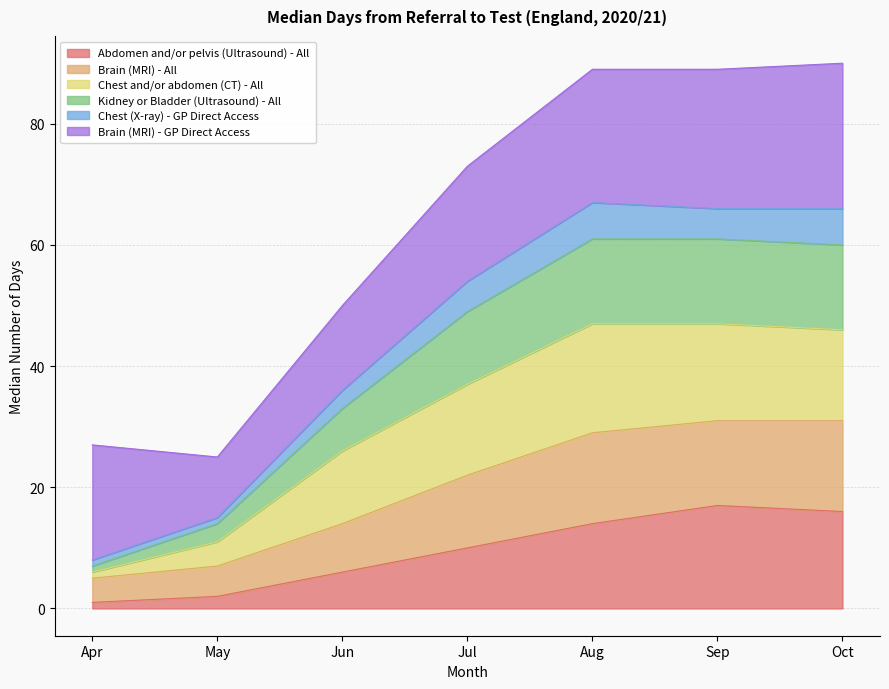

What are all the series names shown in the legend?

Abdomen and/or pelvis (Ultrasound) - All, Brain (MRI) - All, Chest and/or abdomen (CT) - All, Kidney or Bladder (Ultrasound) - All, Chest (X-ray) - GP Direct Access, Brain (MRI) - GP Direct Access